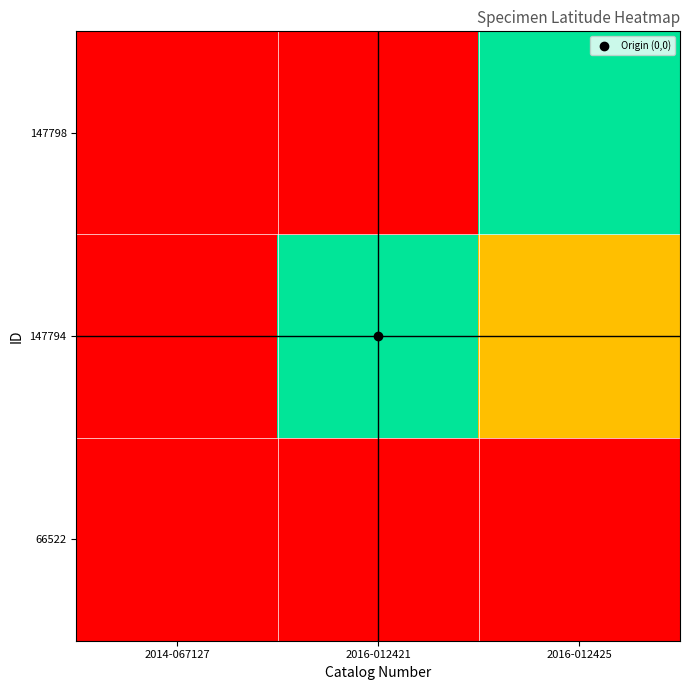

Reading left to right, what are all the values shown in this chart?

66522: 2014-067127=0.0	2016-012421=0.0	2016-012425=0.0
147794: 2014-067127=0.0	2016-012421=1.0	2016-012425=0.5
147798: 2014-067127=0.0	2016-012421=2.0	2016-012425=1.0